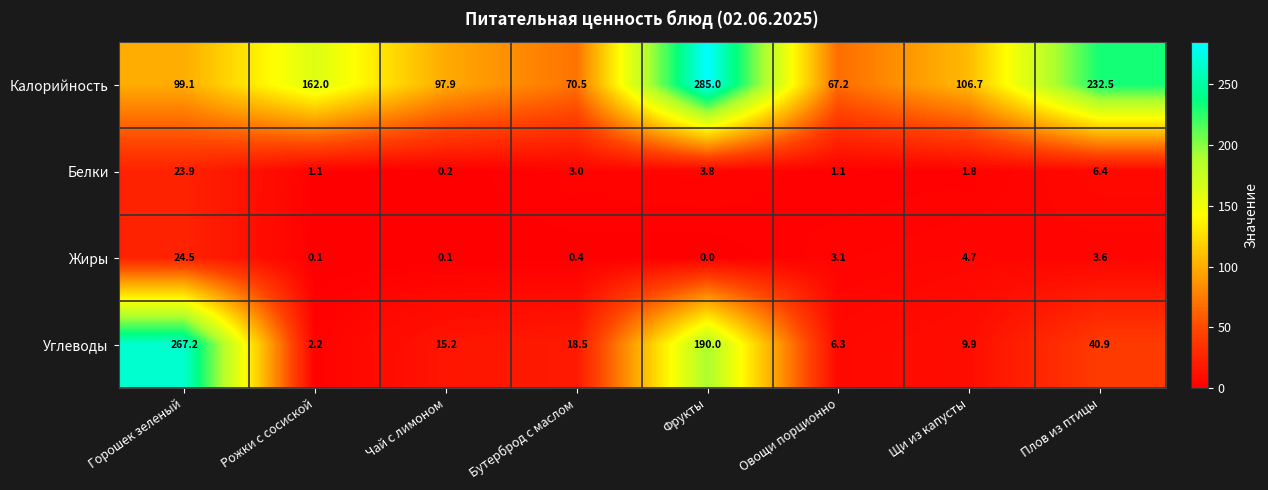

What is the difference between the highest and lowest values at Плов из птицы?

228.9